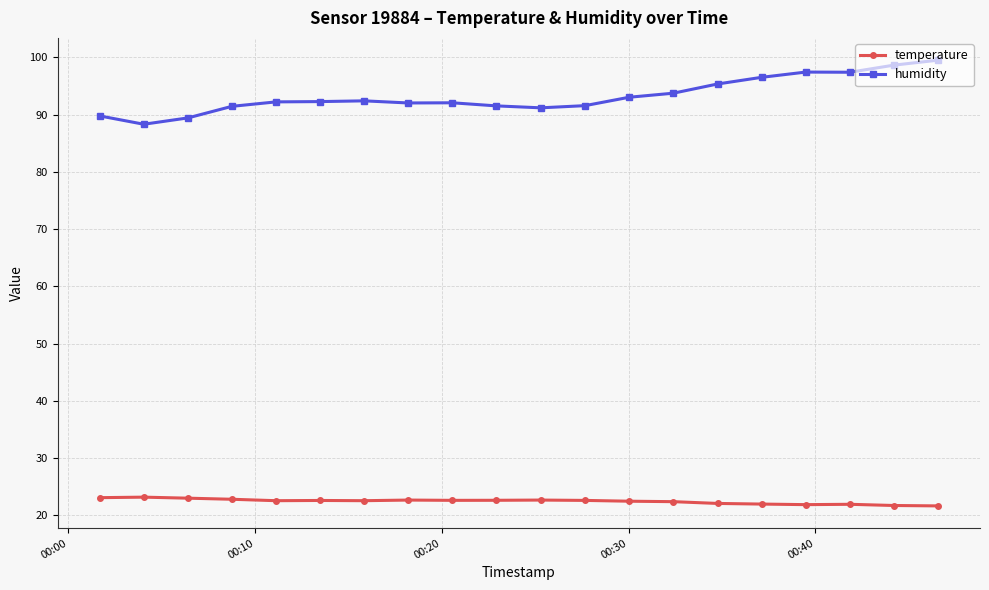

True or false: humidity and temperature cross at least once.

False